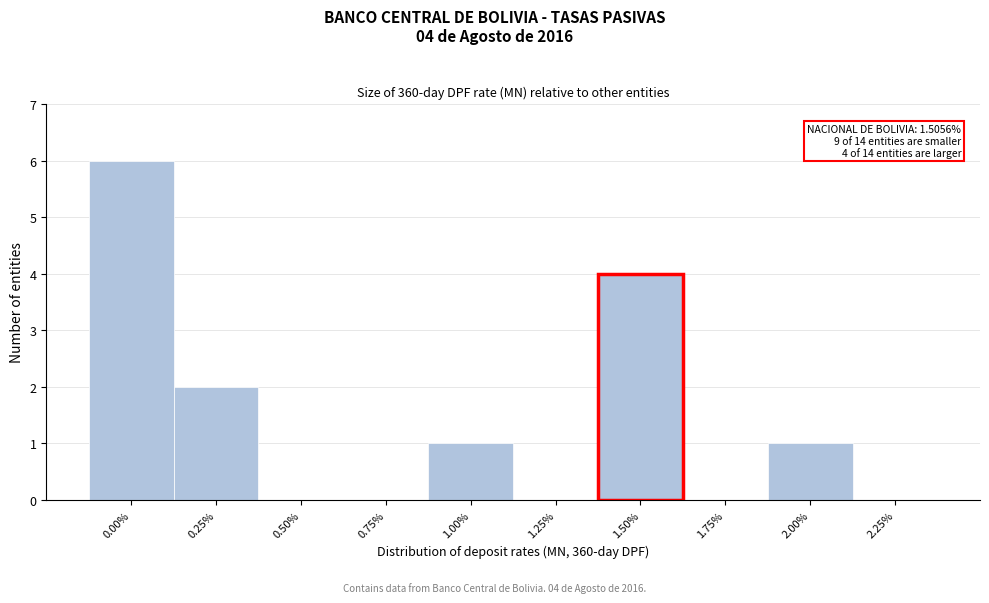

Reading left to right, transcribe all the data shown in this chart.

0.00%=6	0.25%=2	0.50%=0	0.75%=0	1.00%=1	1.25%=0	1.50%=4	1.75%=0	2.00%=1	2.25%=0